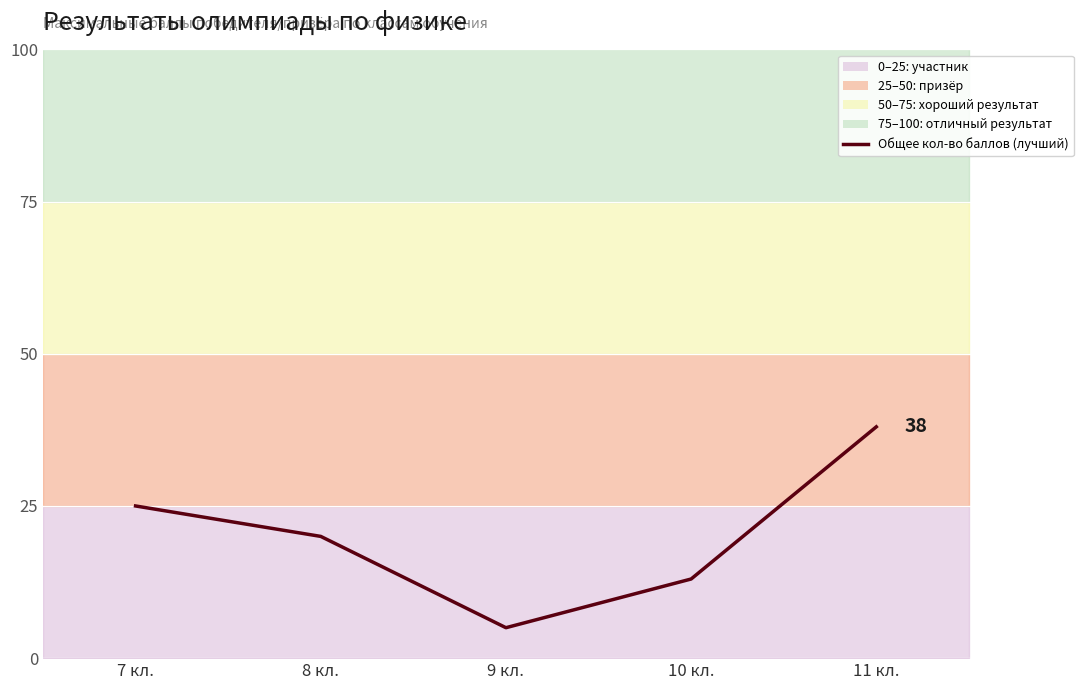

What is the difference between the maximum and minimum values?

33